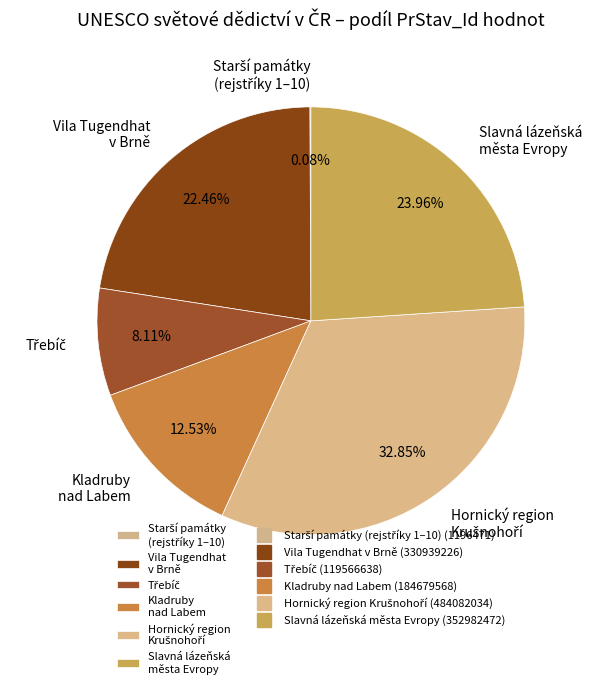

Is there any slice that represents more than half of the pie?

No